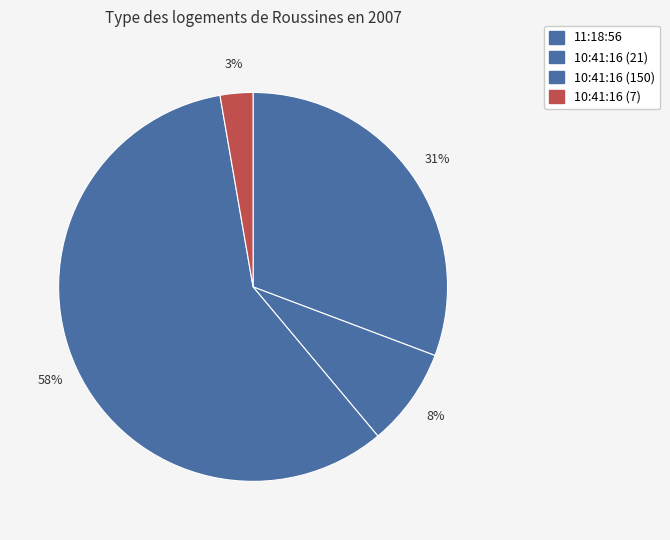

How many segments does this pie chart have?

4